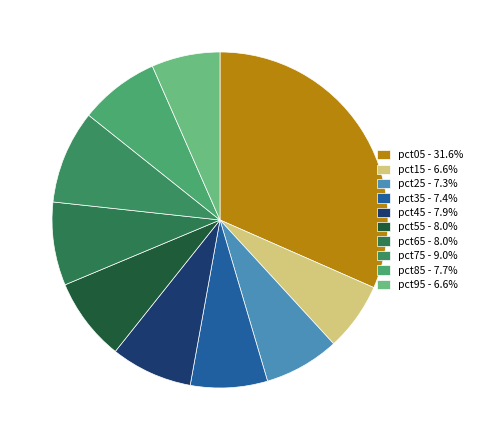

Which slice is the largest?

pct05